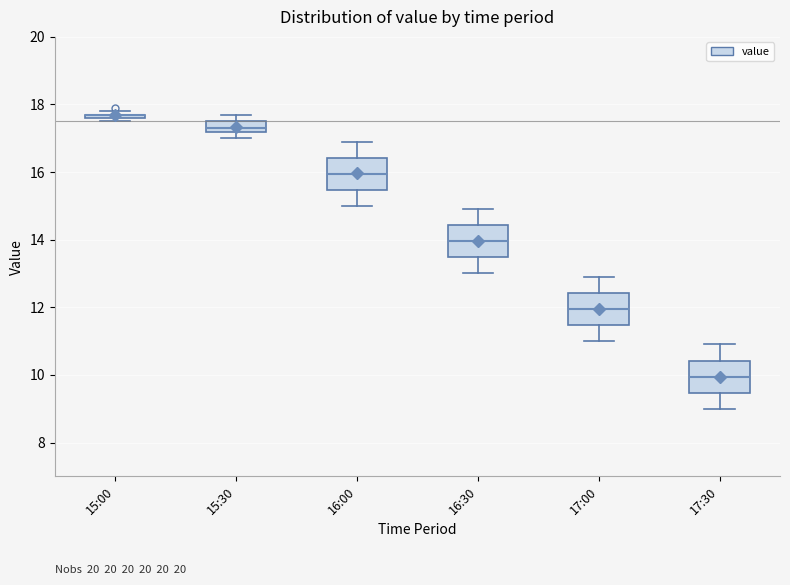

Where does the upper whisker of the box for 17:30 end on the y-axis? The values are not printed on the chart, so give them approximately, as read against the axis.

11.0